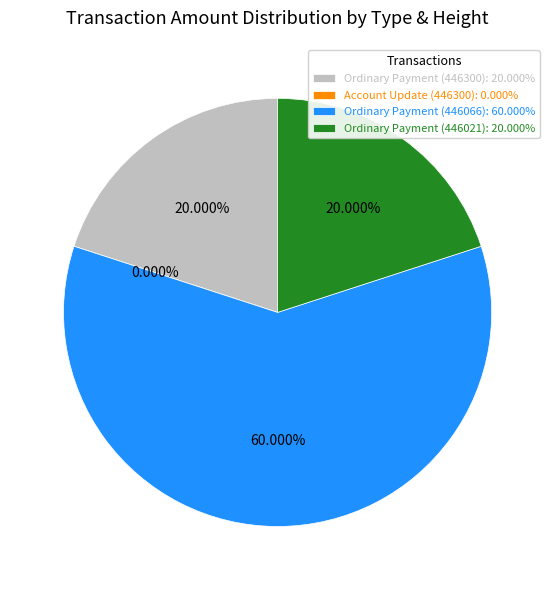

What is the majority slice?

Ordinary Payment (446066)